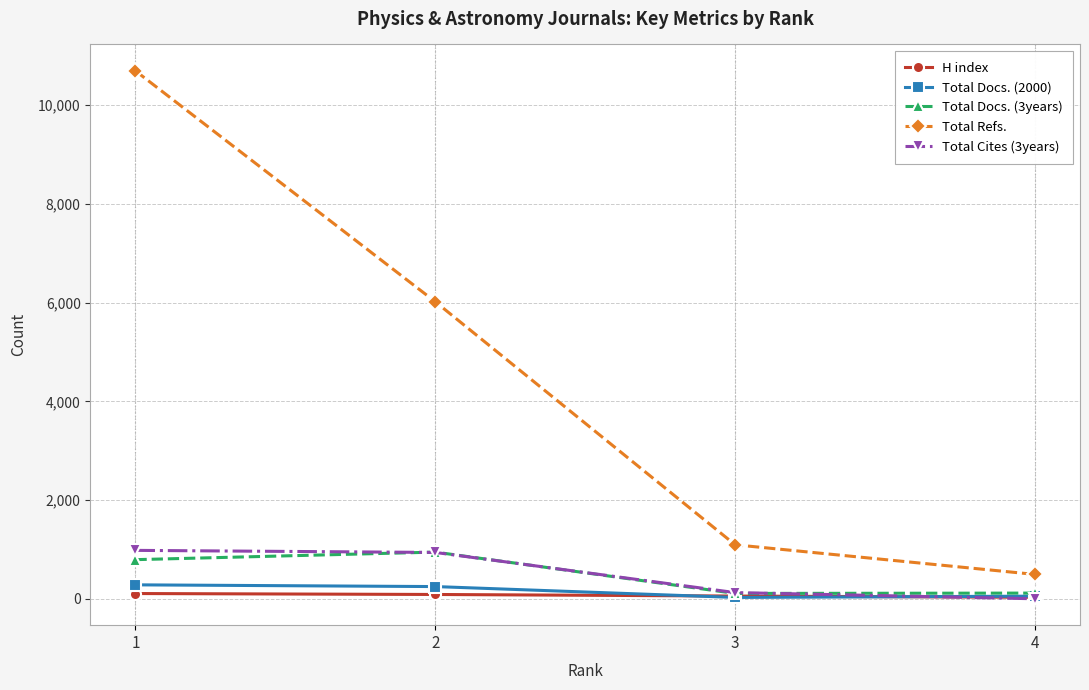

At which category is the sum across all series the highest?

1